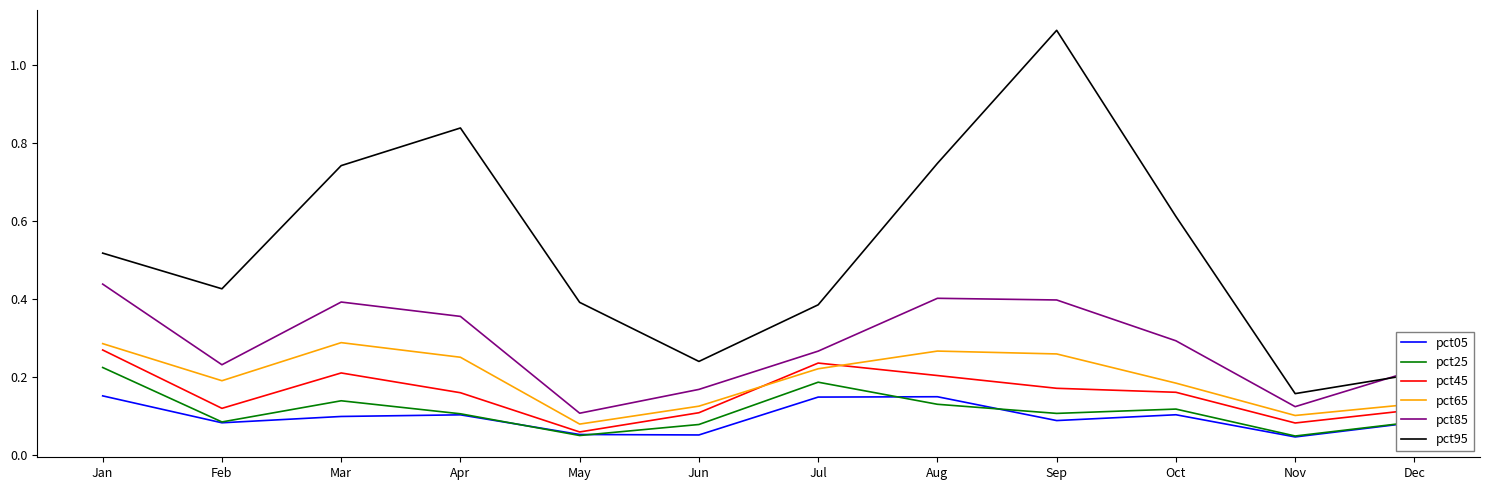

At which category does the chart reach its peak across all series?

Sep